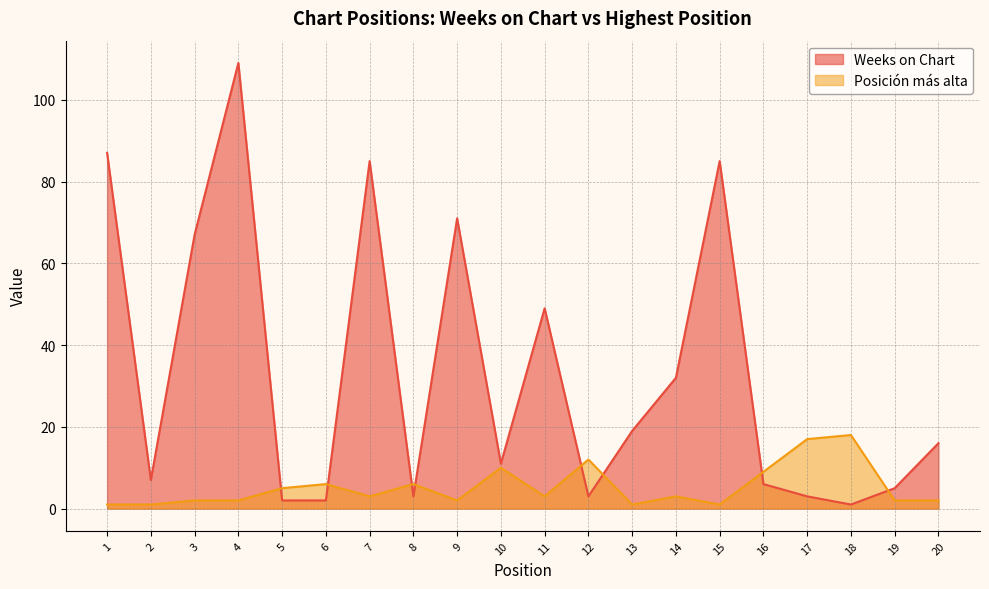

The value of Weeks on Chart at 18 is 1. True or false?

True